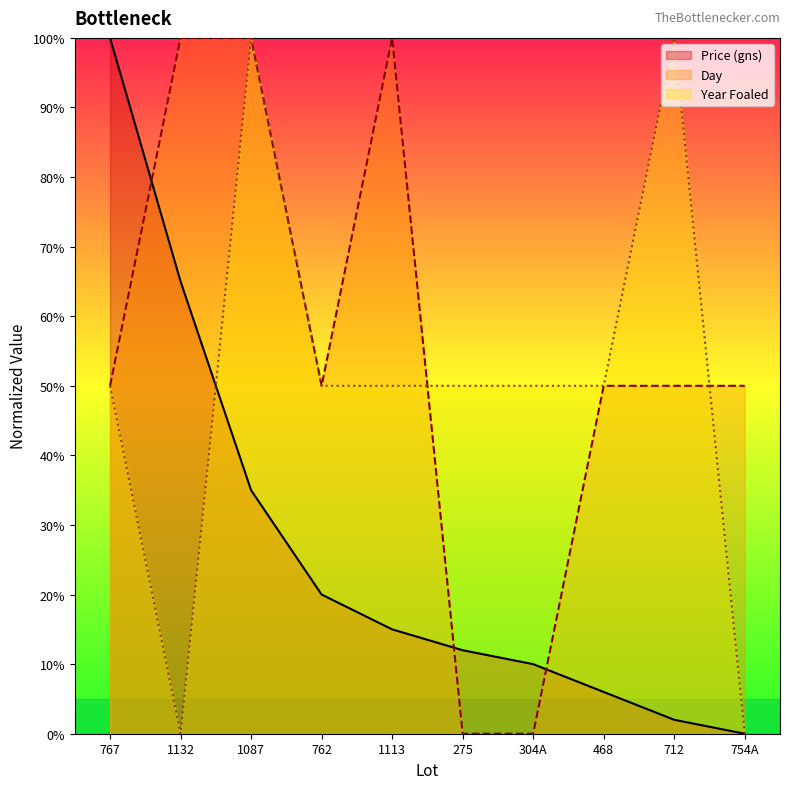

True or false: Price (gns) has a value of 174 at 767.

False